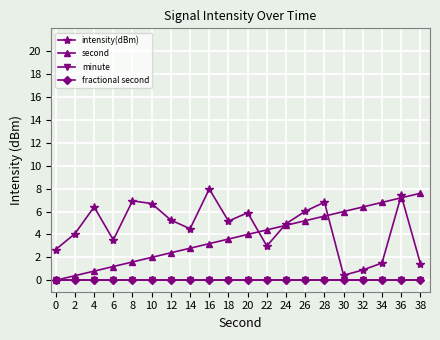

How many lines are shown in the chart?

4